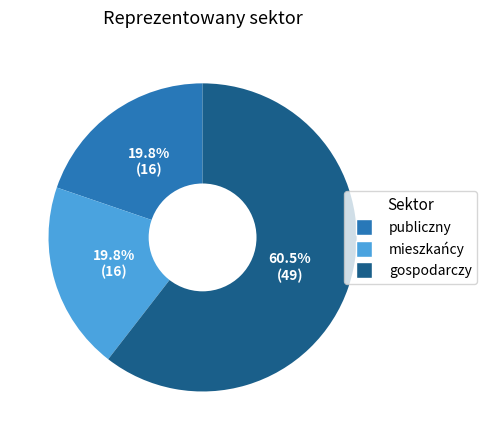

How many slices are in this pie chart?

3